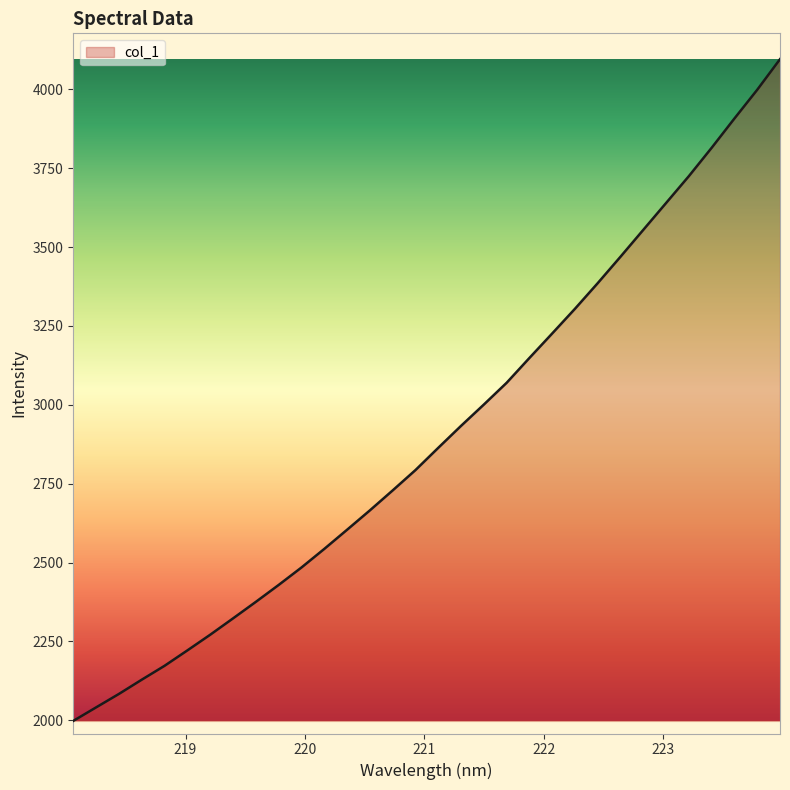

How many distinct data groups are displayed?

1